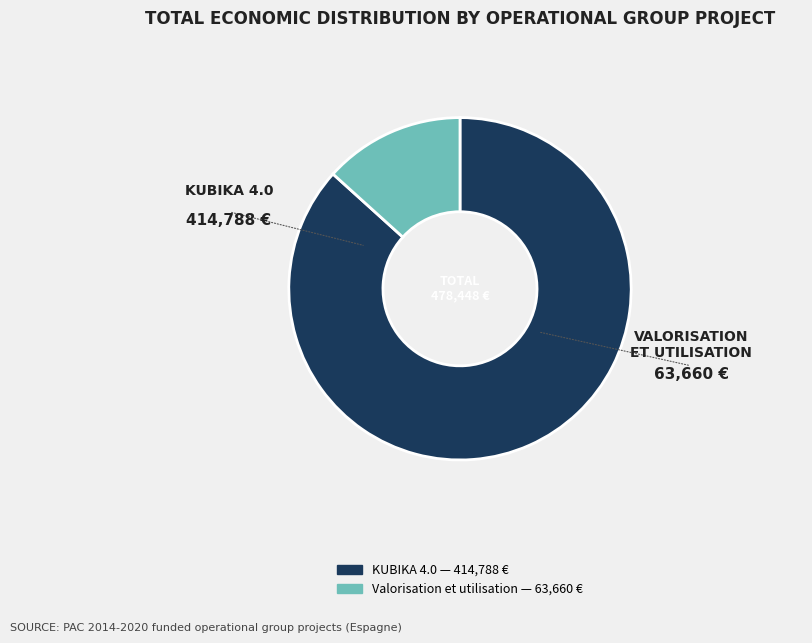

Does any single category account for the majority?

Yes